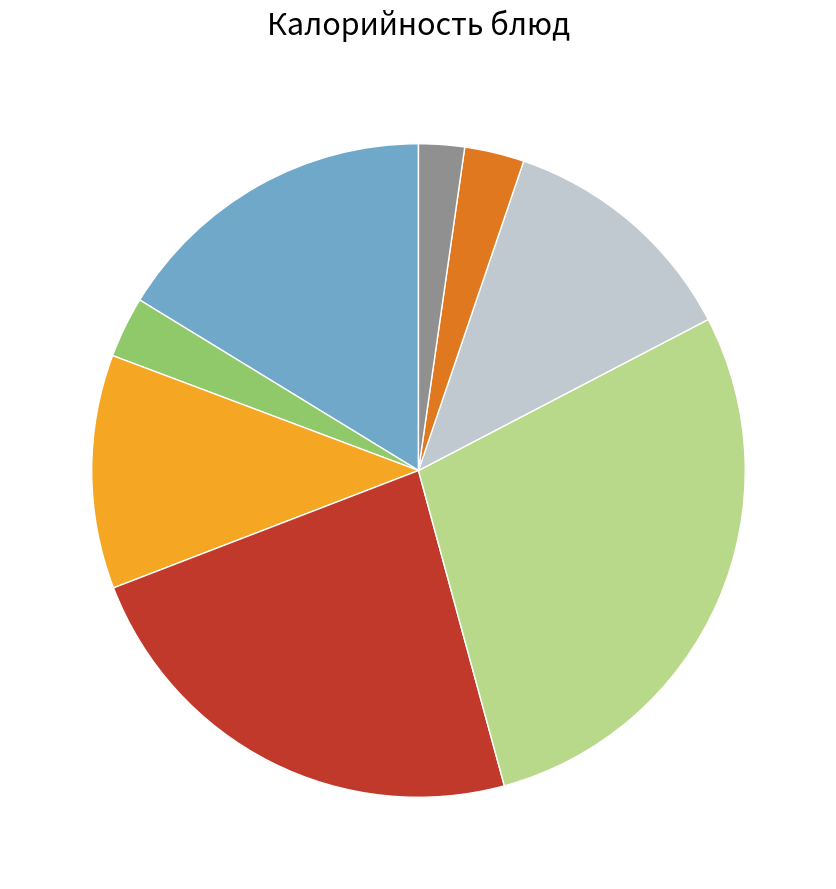

Does any single category account for the majority?

No